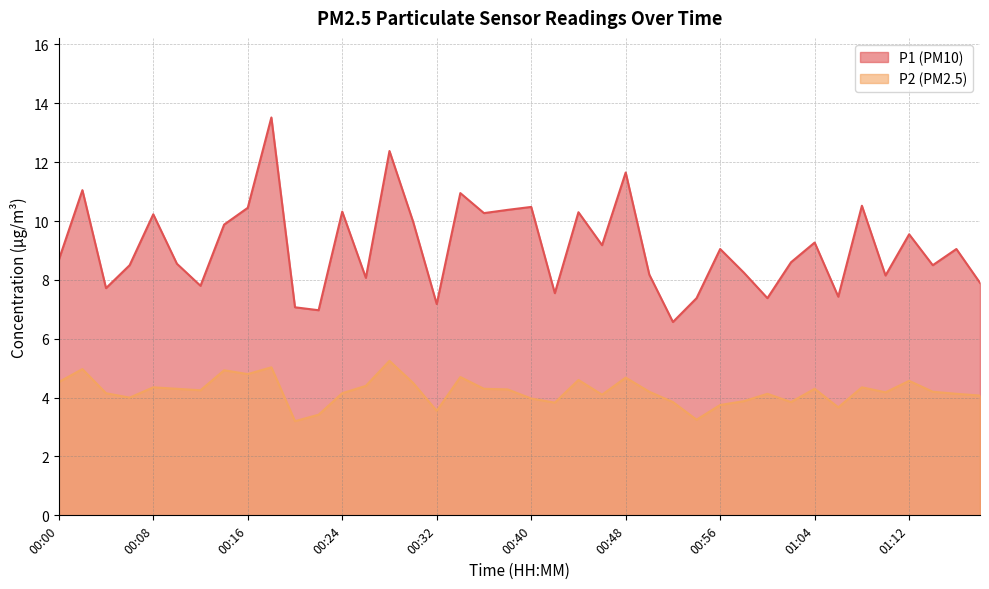

At how many categories does at least one series exceed 10?

13